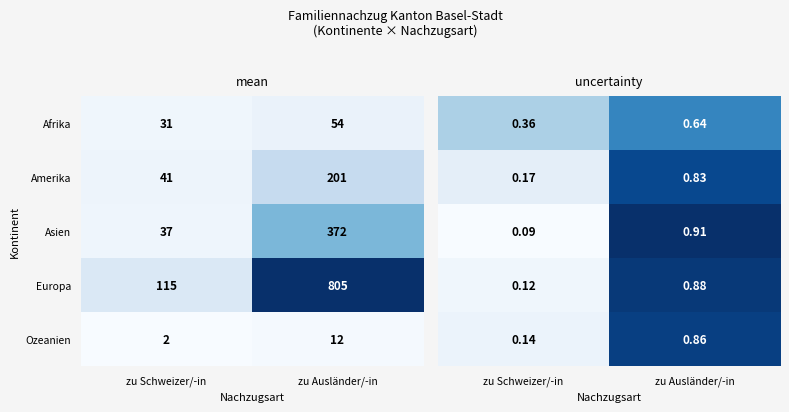

What value does the Asien series have at zu Ausländer/-in, to the nearest 5?

370